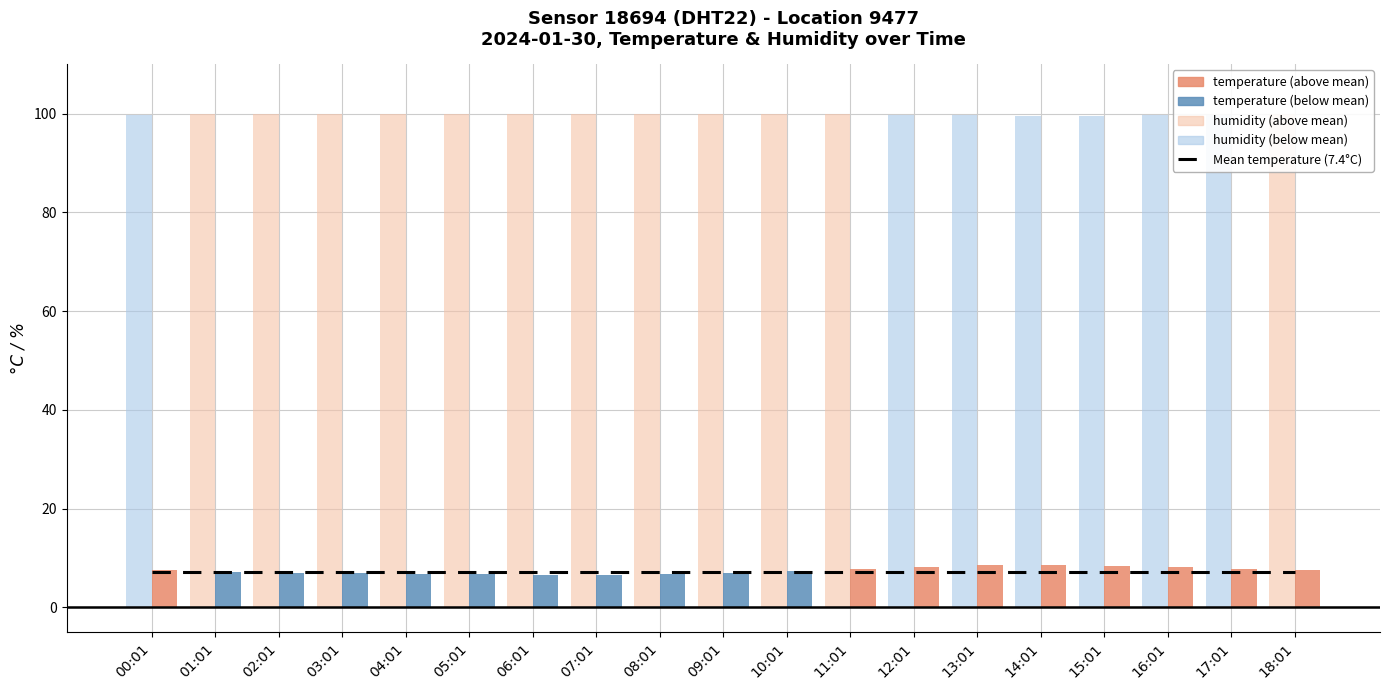

At 05:01, list the series in order from largest to smallest.

humidity, Mean temperature (7.43°C), temperature